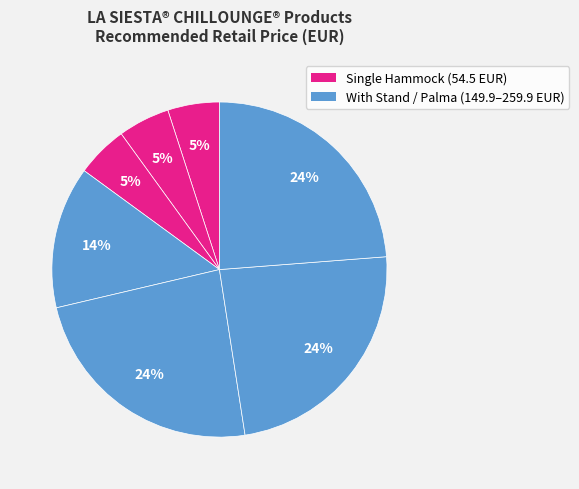

How many slices are in this pie chart?

7